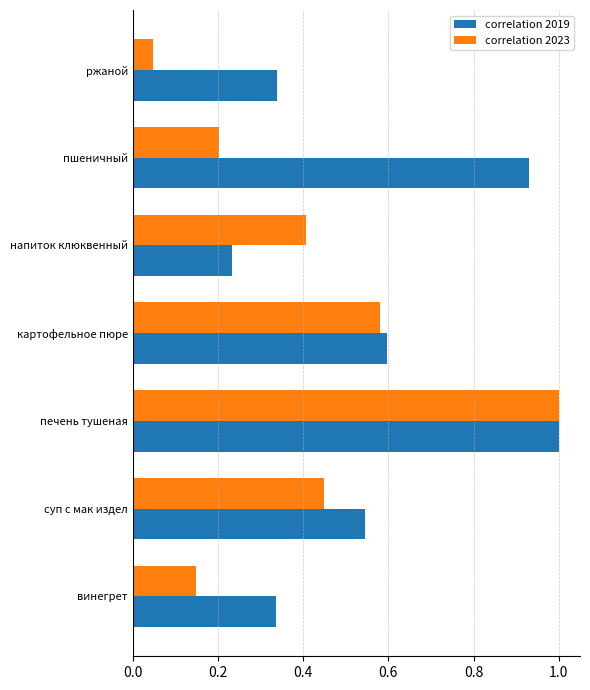

List the series in order of their overall mean, highest first.

correlation 2019, correlation 2023